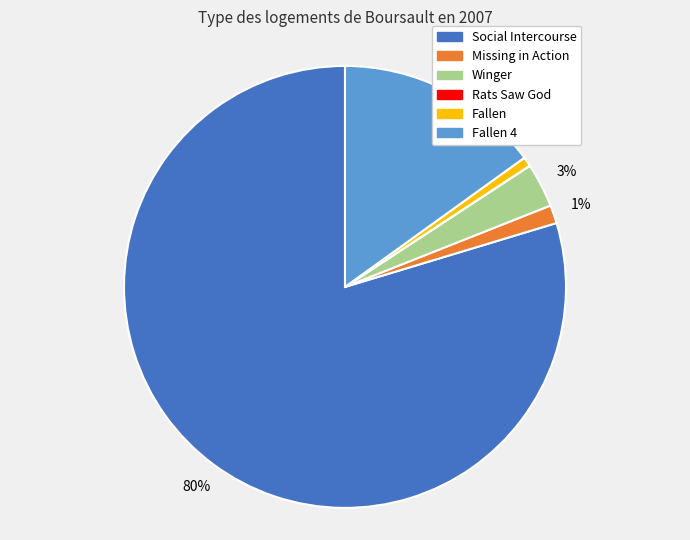

True or false: Fallen 4 accounts for 15% of the total.

True